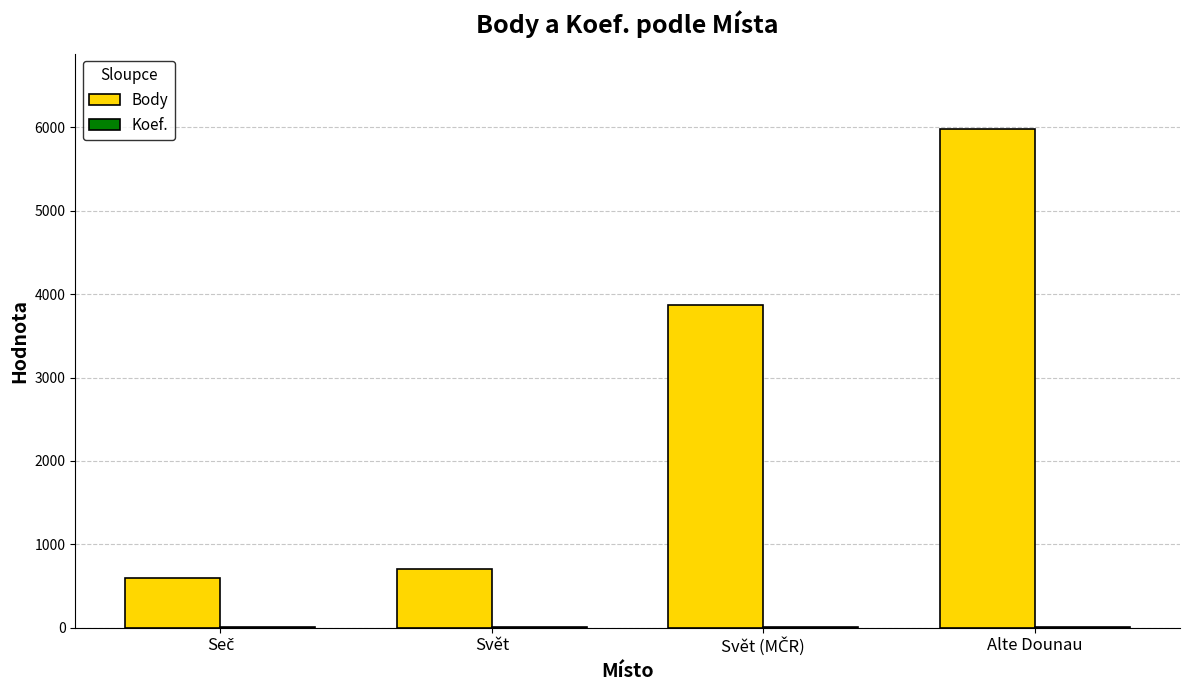

What is the greatest value displayed?

5987